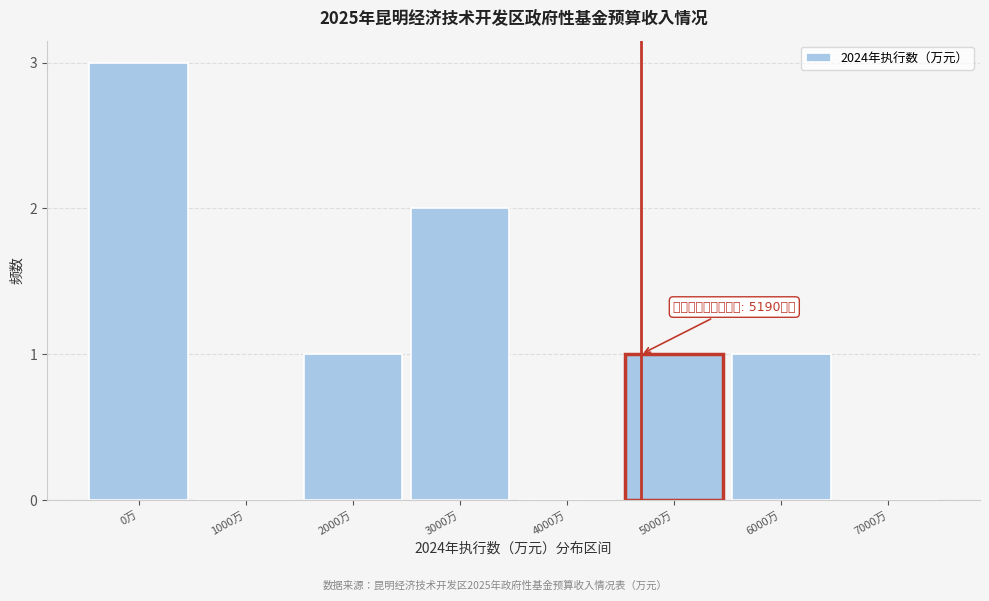

Reading right to left, list all the values displayed in this chart.

7000万=0	6000万=1	5000万=1	4000万=0	3000万=2	2000万=1	1000万=0	0万=3